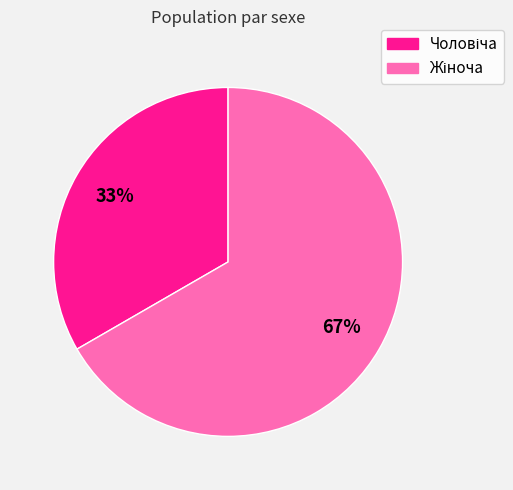

To the nearest percent, what is the average slice percentage?

50%